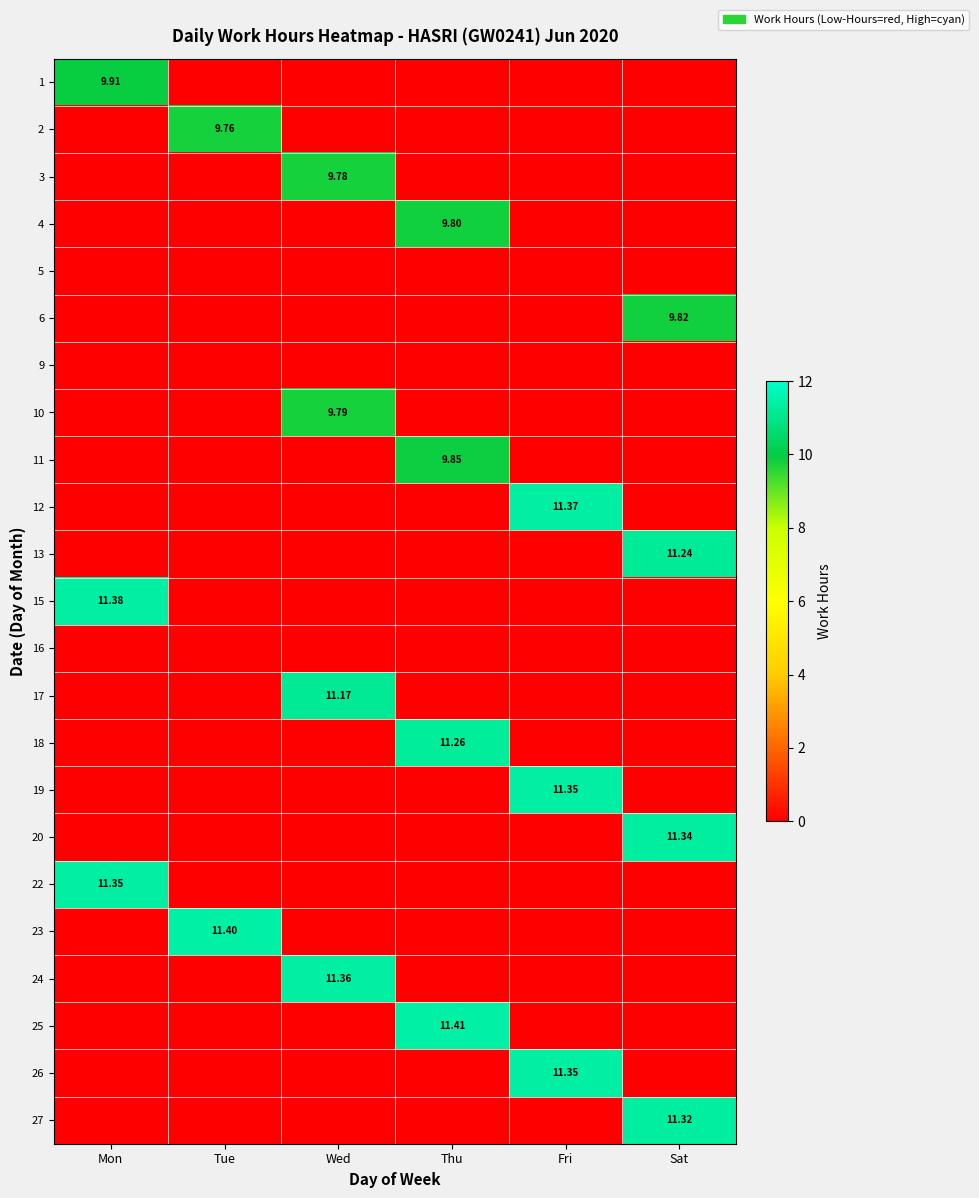

Rank the series by their maximum value, from lowest to highest.

1, 2, 3, 4, 5, 6, 9, 10, 11, 12, 13, 15, 16, 17, 18, 19, 20, 22, 23, 24, 25, 26, 27